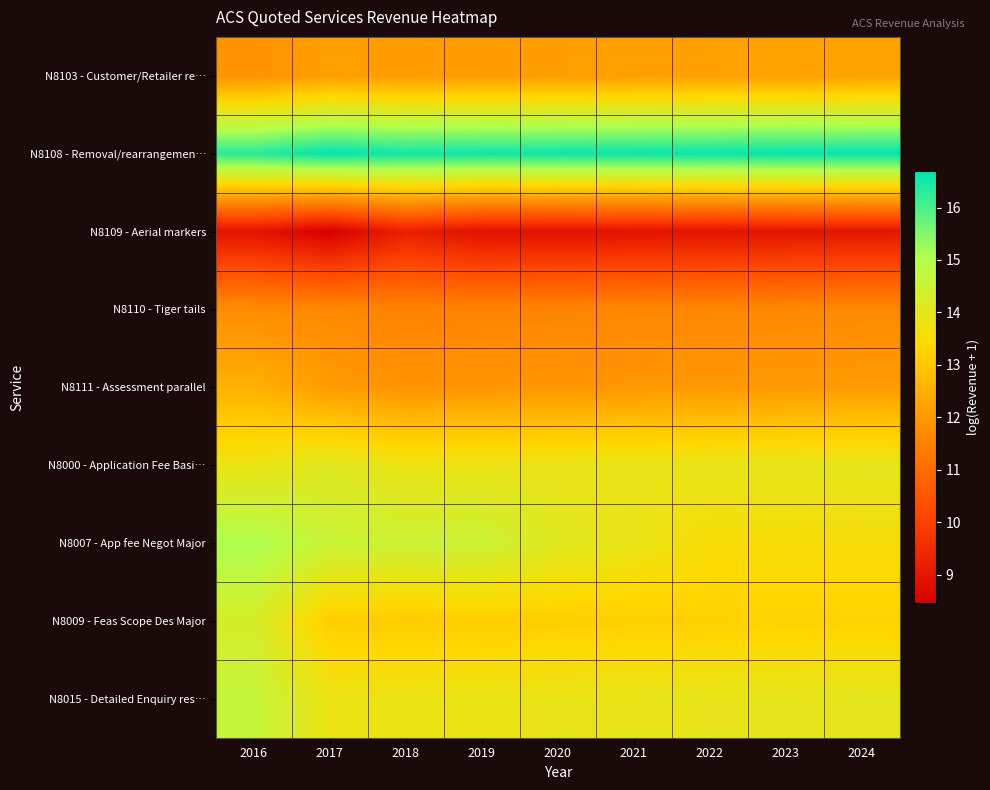

At 2023, list the series in order from smallest to largest.

N8109 - Aerial markers, N8110 - Tiger tails, N8111 - Assessment parallel, N8103 - Customer/Retailer re…, N8009 - Feas Scope Des Major, N8007 - App fee Negot Major, N8015 - Detailed Enquiry res…, N8000 - Application Fee Basi…, N8108 - Removal/rearrangemen…